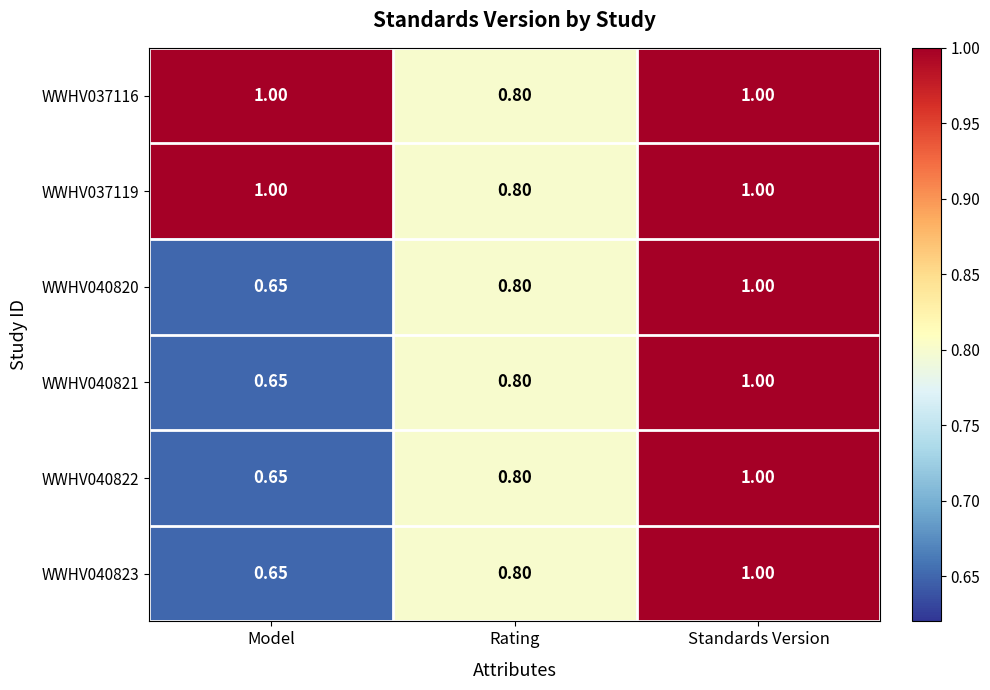

At which category does the chart reach its minimum across all series?

Model